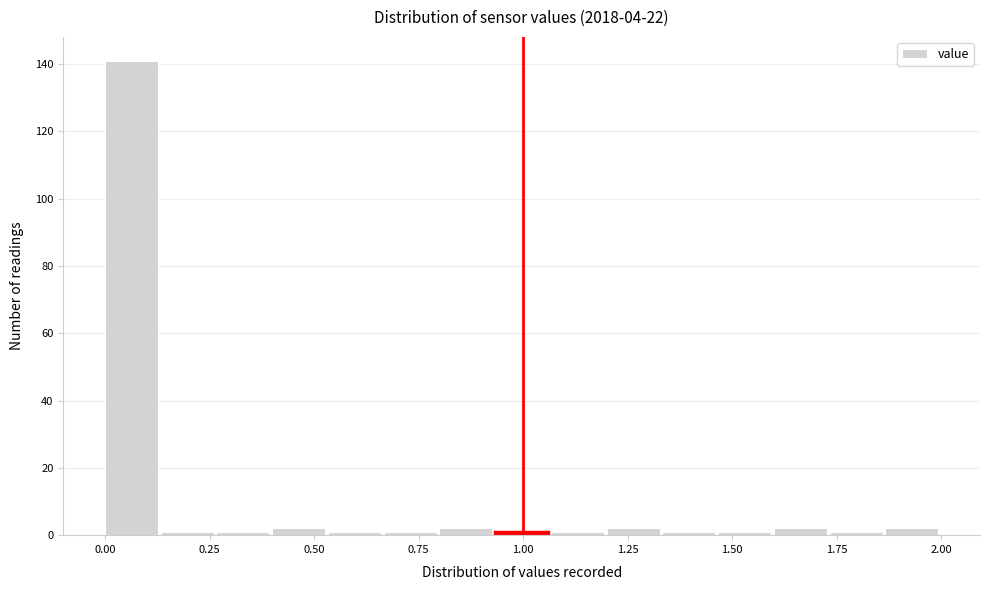

Around what value on the x-axis is the tallest bar? Give the approximate position of its centre, as read against the axis.

0.05